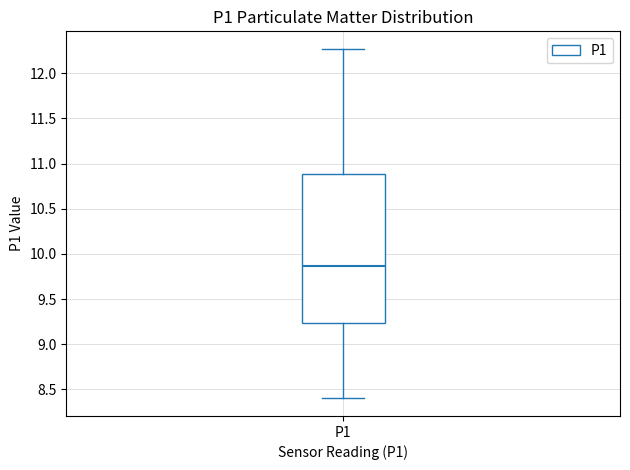

Where does the upper whisker of the box for P1 end on the y-axis? The values are not printed on the chart, so give them approximately, as read against the axis.

12.25